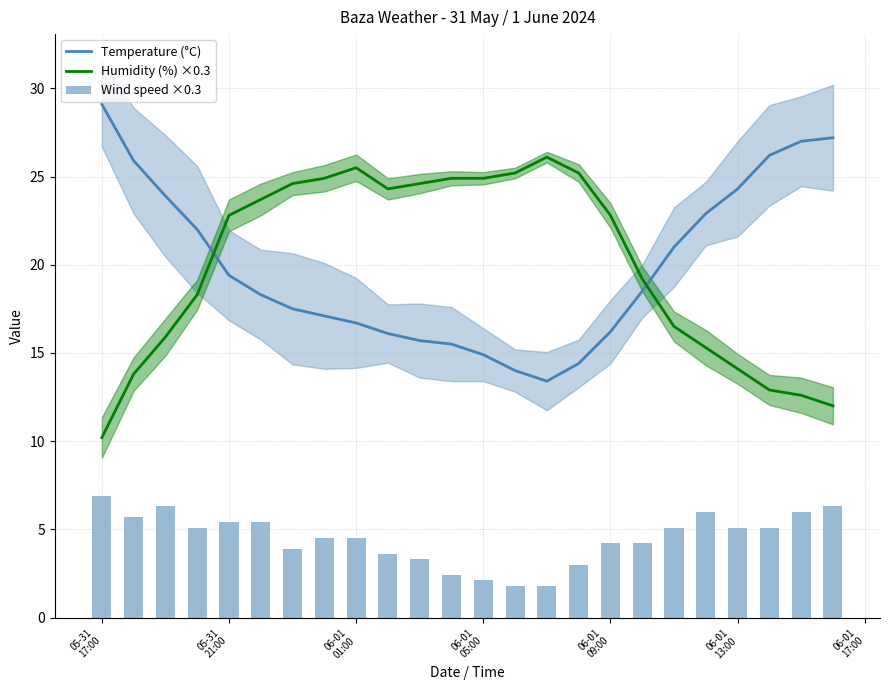

What is the maximum value for Humidity (%) ×0.3?

26.1